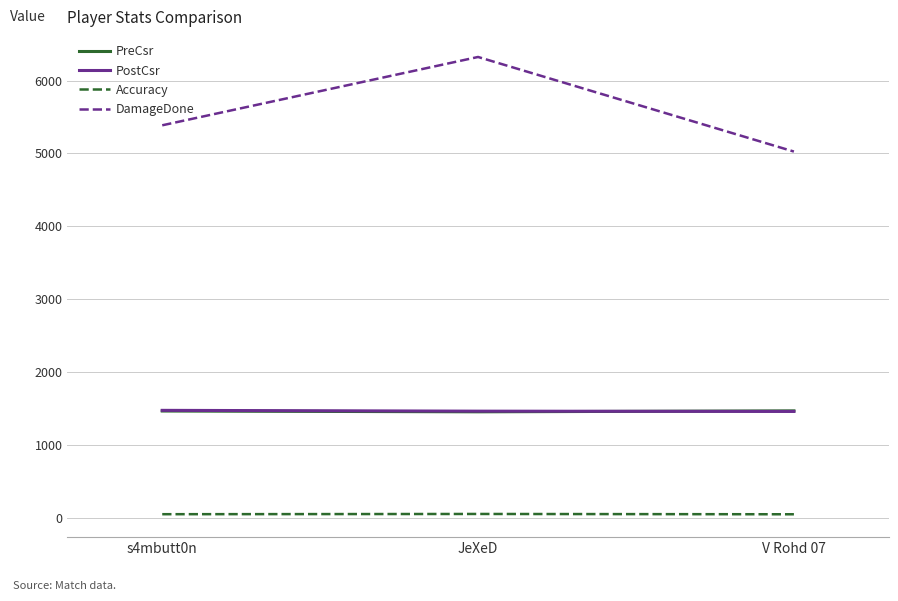

What is the lowest value of the PreCsr series?

1457.0